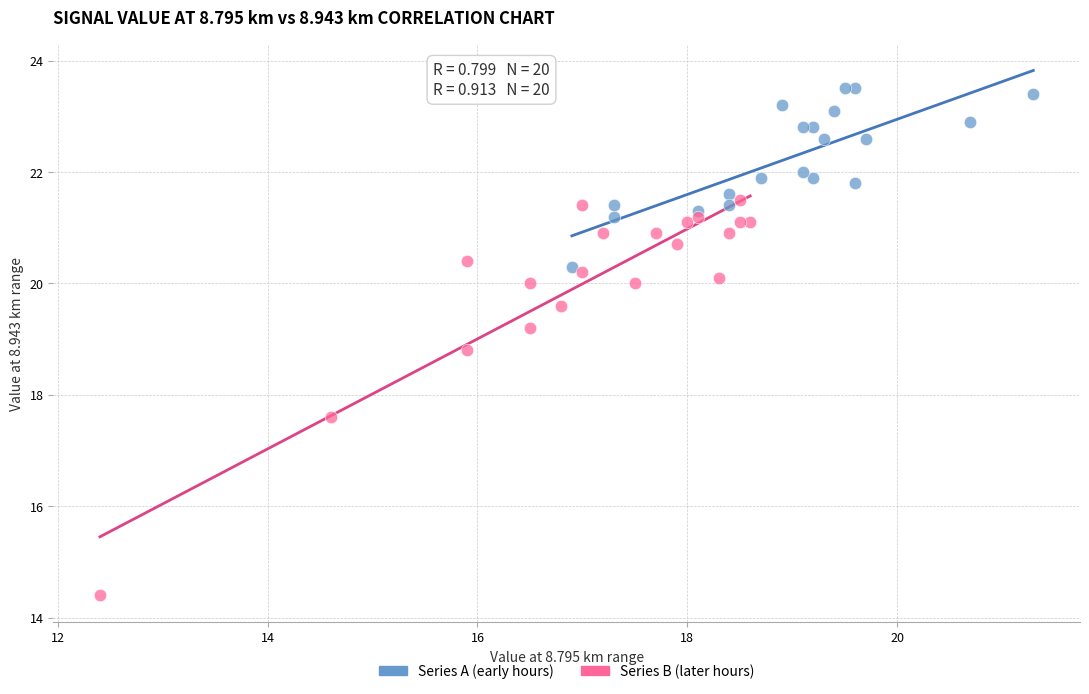

Which series has the largest Y range (max minus min)?

Series B (later hours)